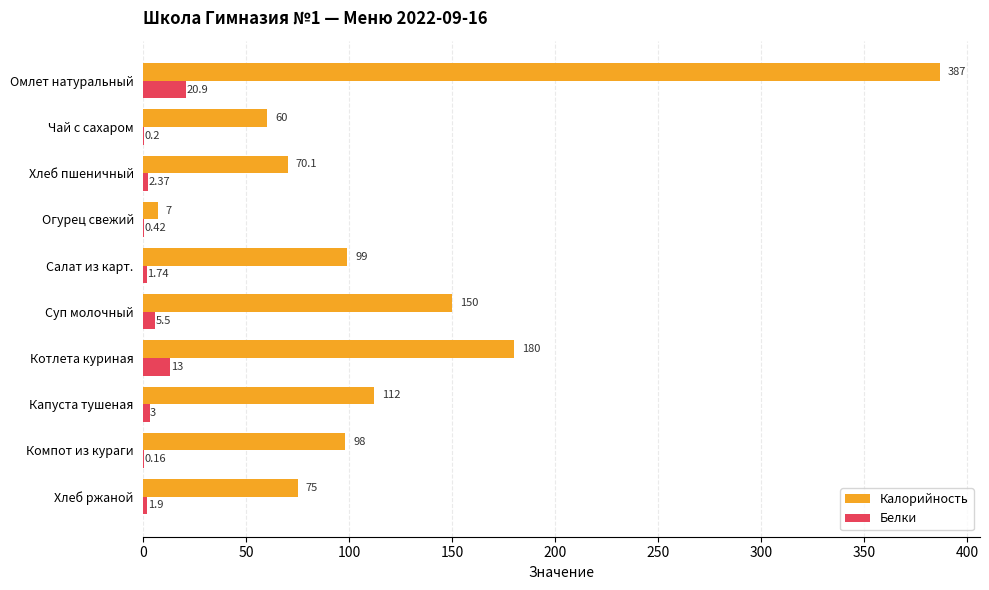

At which label is Белки closest to 10?

Котлета куриная